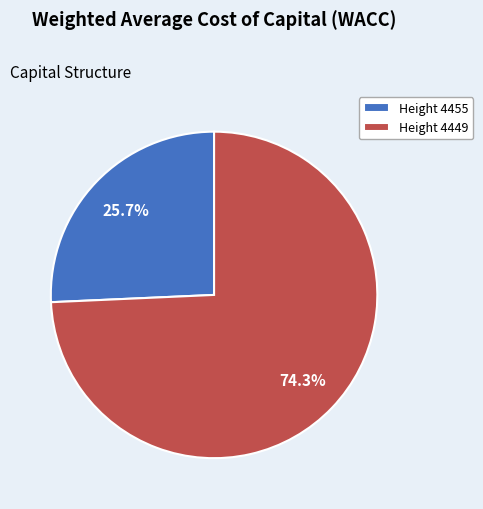

Combined, do Height 4449 and Height 4455 account for over 50%?

Yes